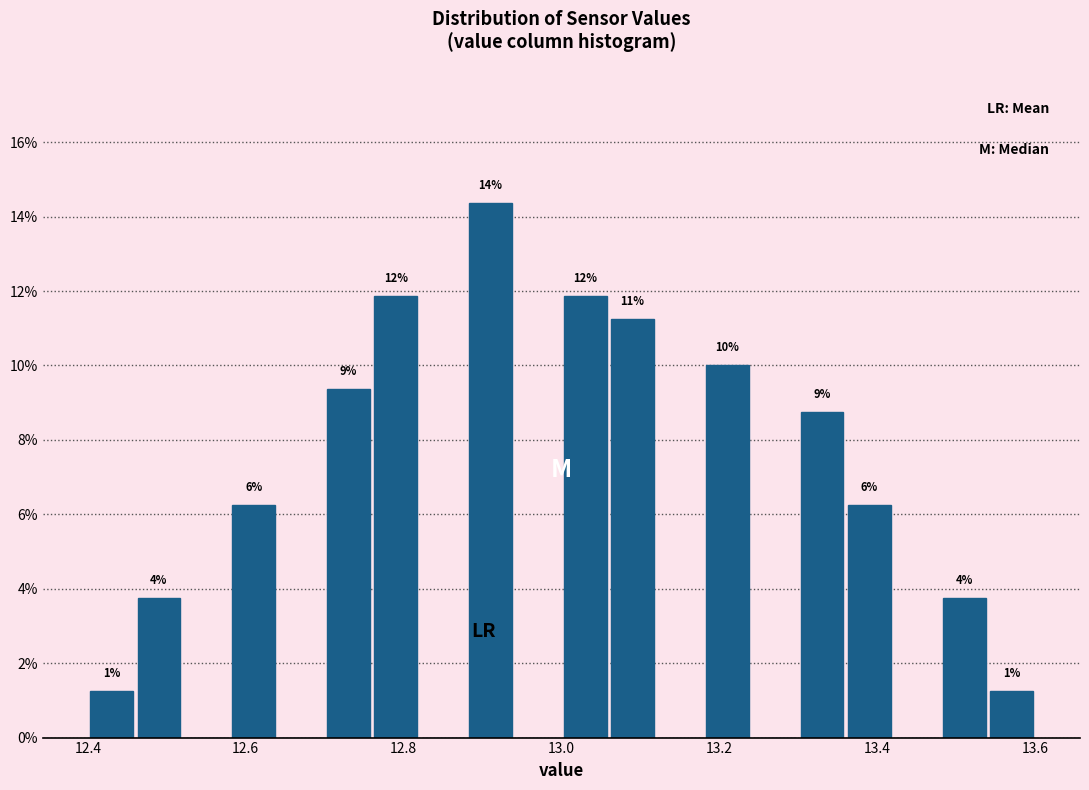

Around what value on the x-axis is the tallest bar? Give the approximate position of its centre, as read against the axis.

12.92